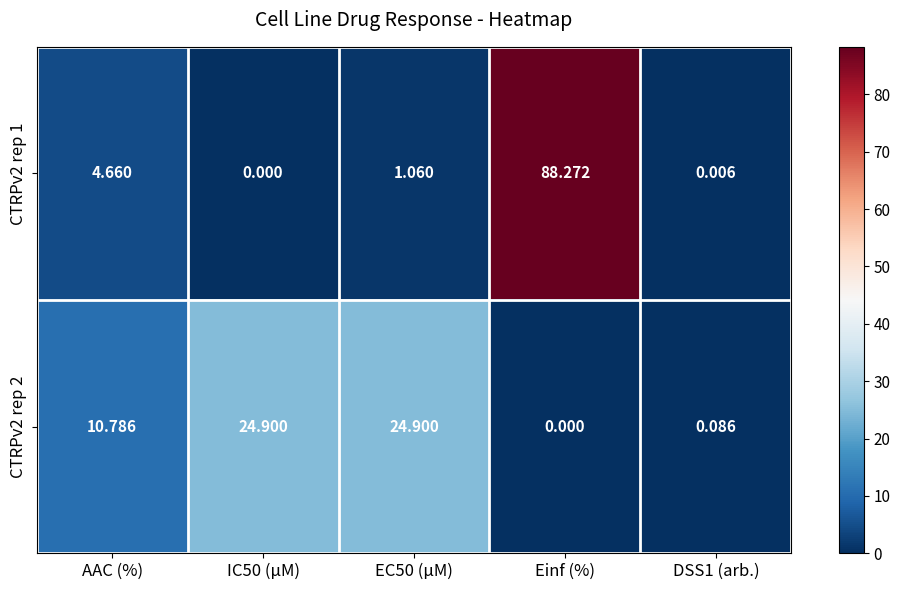

Where does the CTRPv2 rep 1 series first go above 1?

AAC (%)